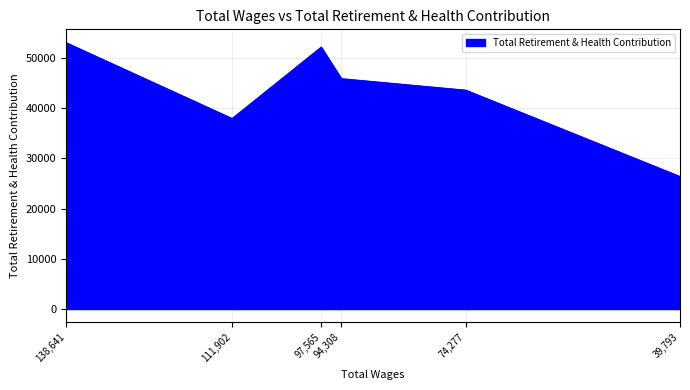

Is it true that the value at 94308.0 is 45880?

True